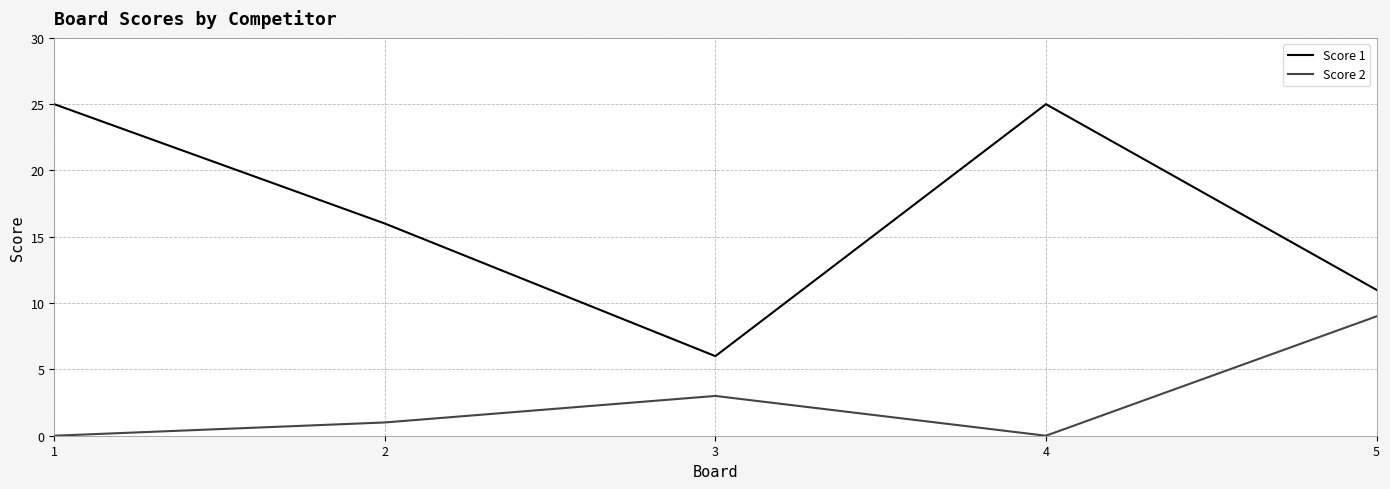

The Score 1 series shows 6 at 1. True or false?

False